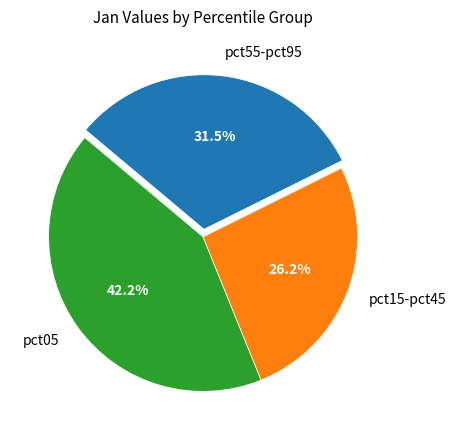

How many segments does this pie chart have?

3